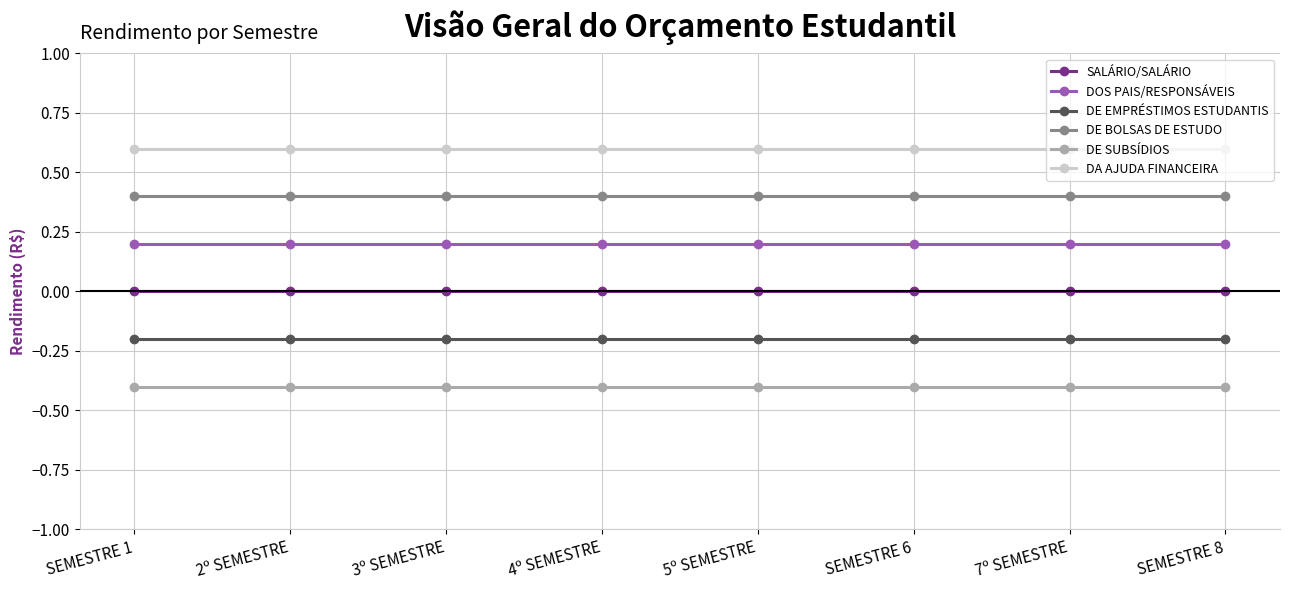

What is the spread (max minus min) of values at 5º SEMESTRE?

1.0